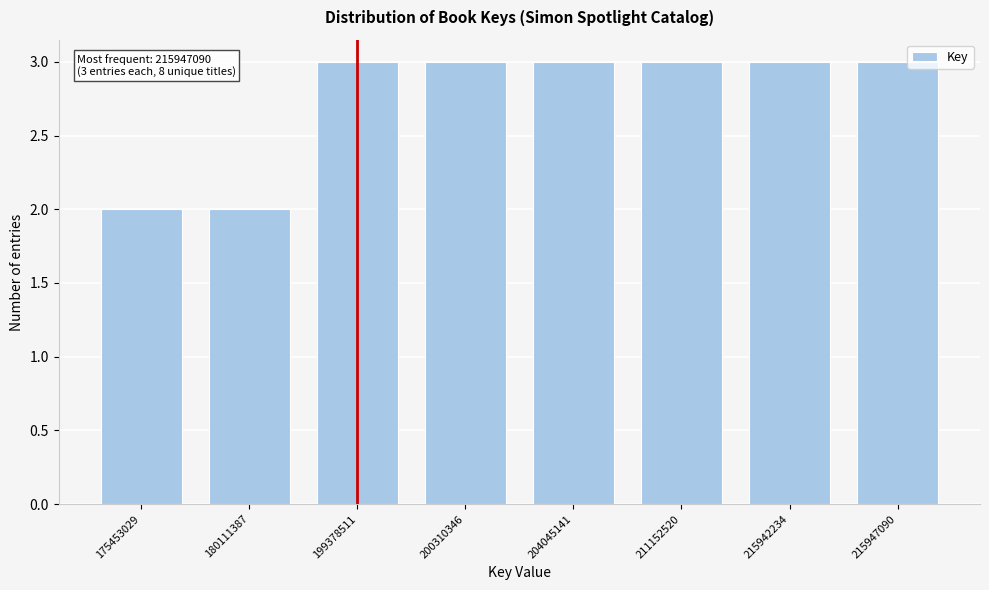

Reading right to left, what are all the values shown in this chart?

215947090=3	215942234=3	211152520=3	204045141=3	200310346=3	199378511=3	180111387=2	175453029=2